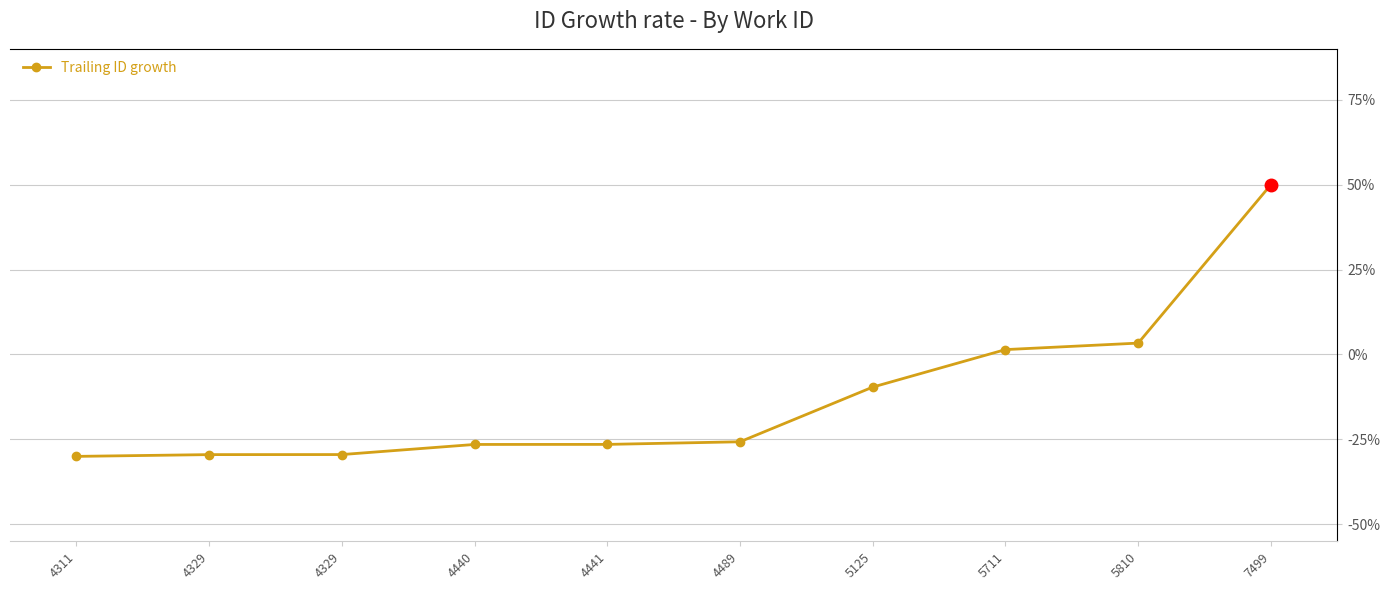

Does the chart have visible grid lines?

Yes